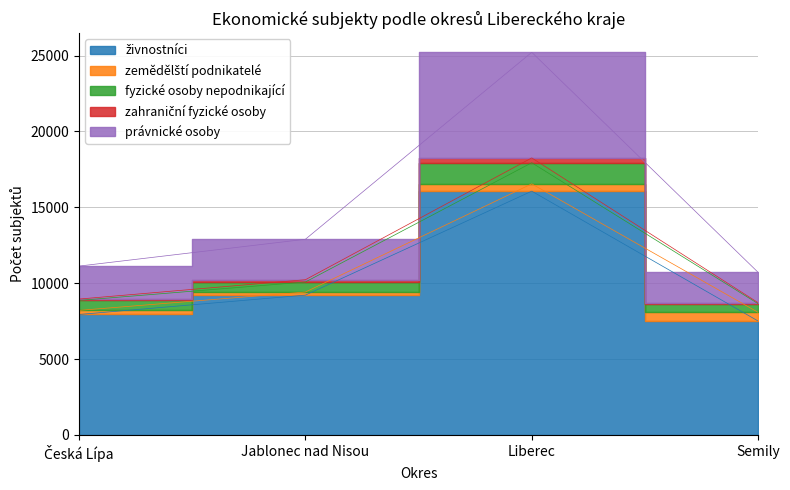

Read the zahraniční fyzické osoby value at Liberec, to the nearest 10.

16540